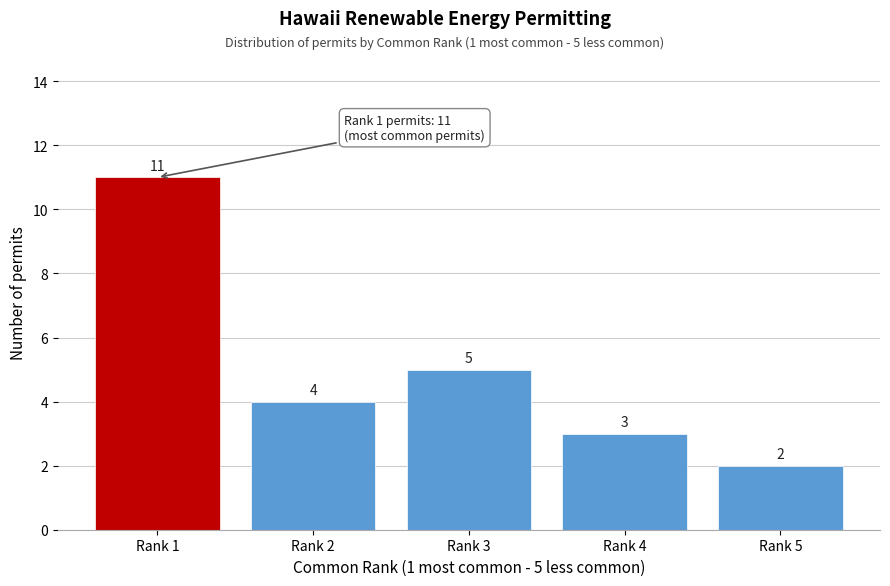

Reading left to right, list all the values displayed in this chart.

11	4	5	3	2